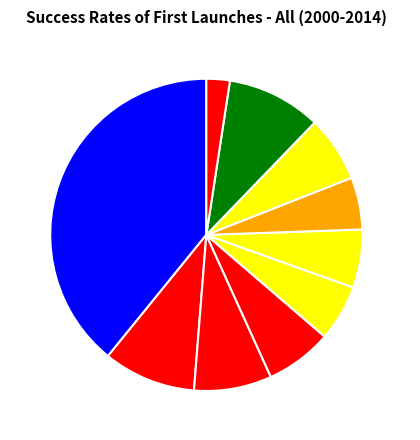

Which has a higher value, pct75 or pct15?

pct15